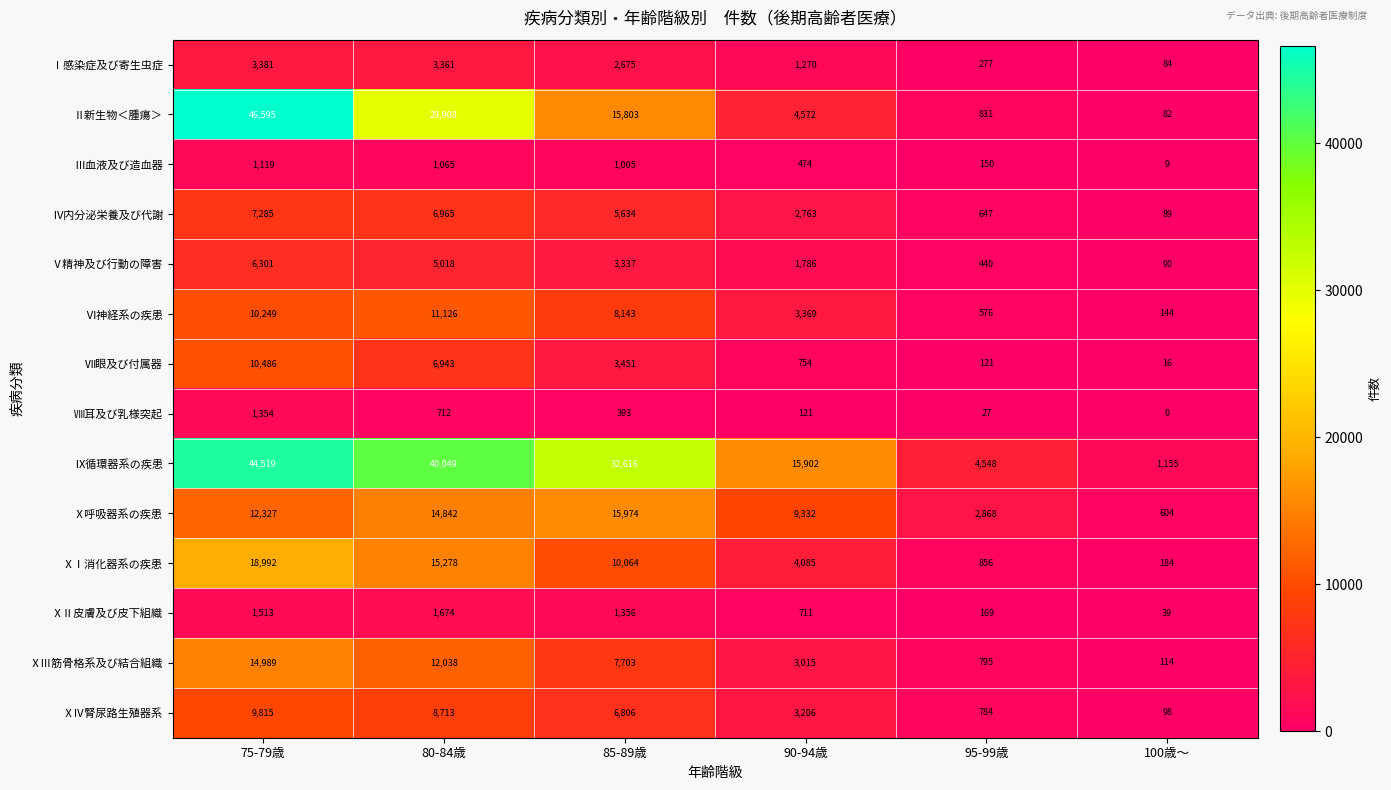

Read the Ⅳ内分泌栄養及び代謝 value at 95-99歳.

647